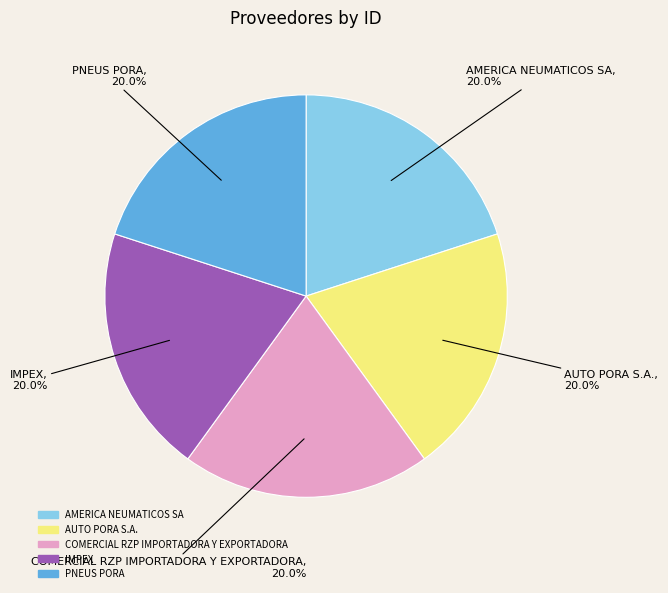

The AMERICA NEUMATICOS SA slice represents 27% of the pie. True or false?

False